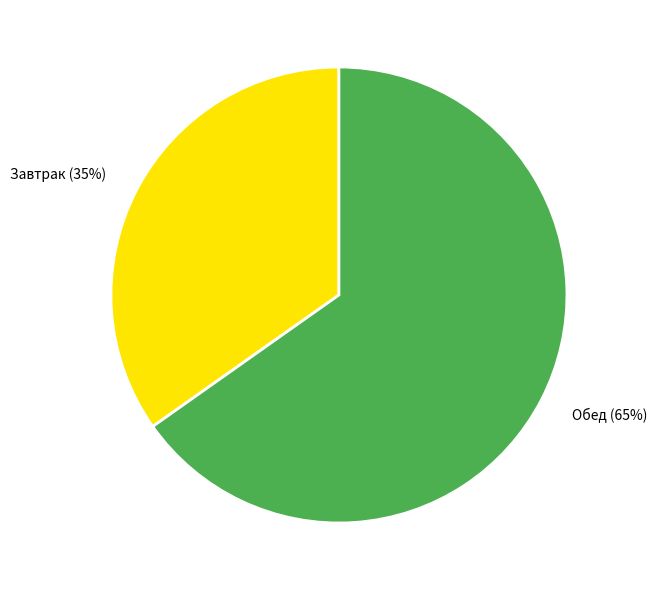

What percentage is the Обед slice, to the nearest percent?

65%